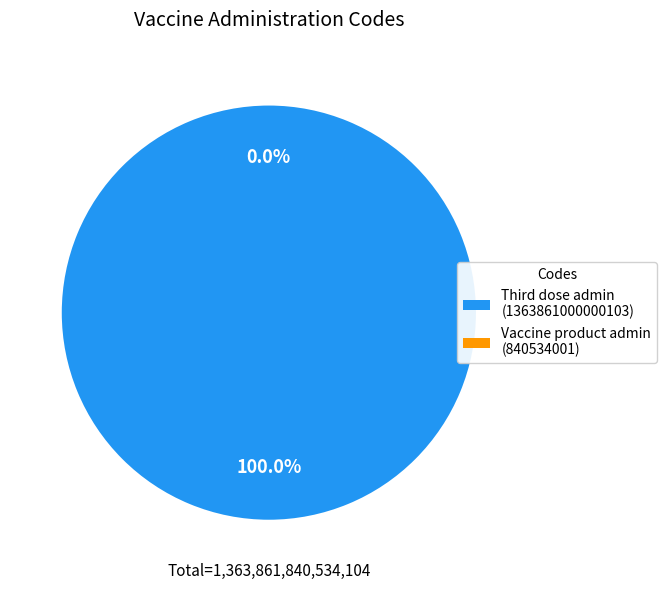

To the nearest percent, what is the average slice percentage?

50%